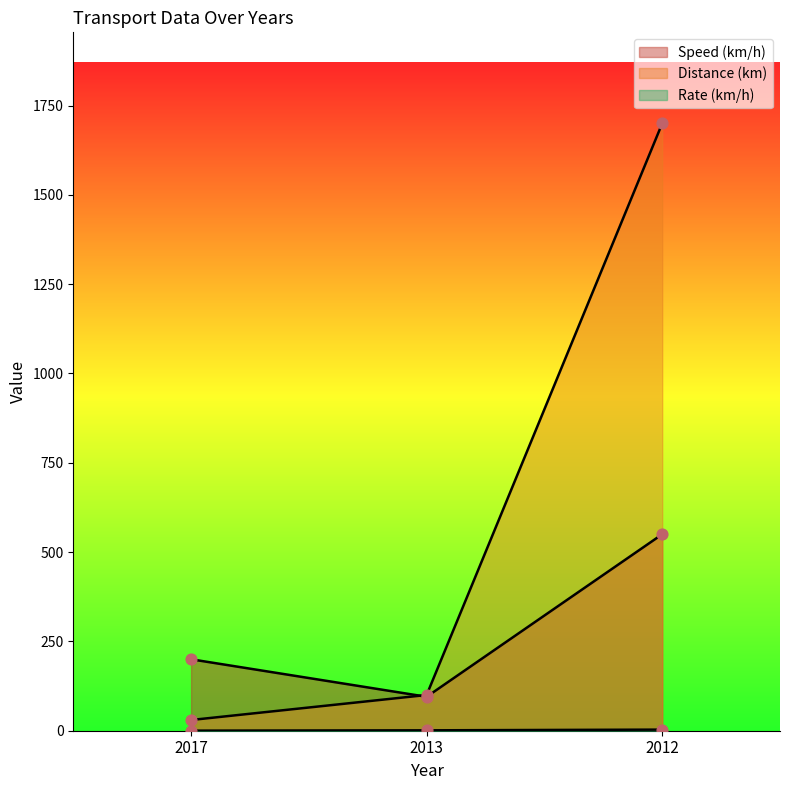

At how many categories does at least one series exceed 772?

1